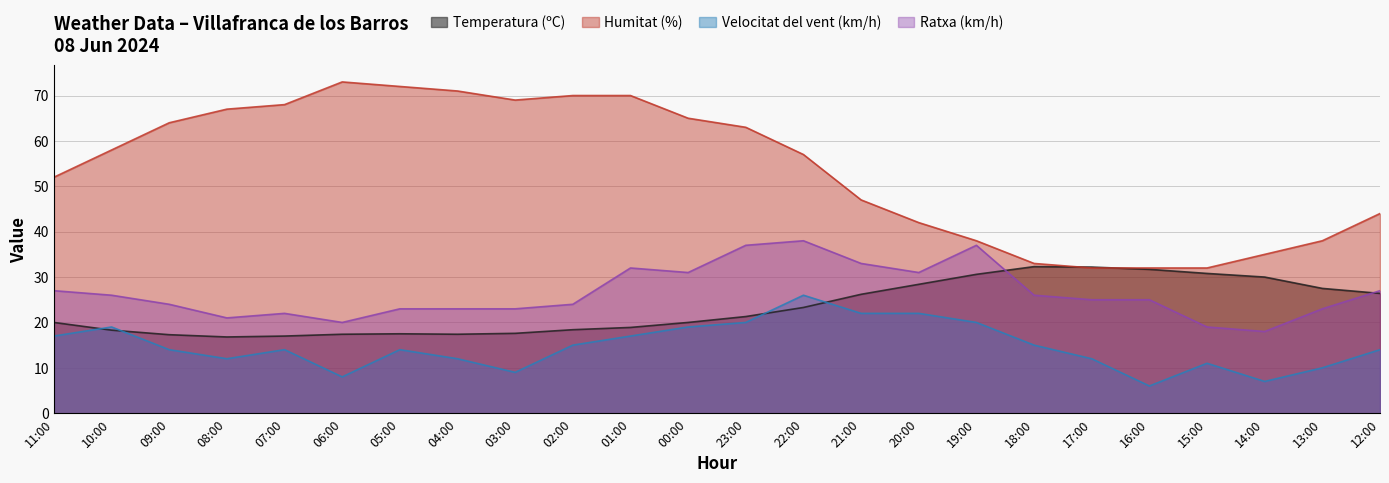

How many times do Temperatura (ºC) and Humitat (%) cross each other?

2